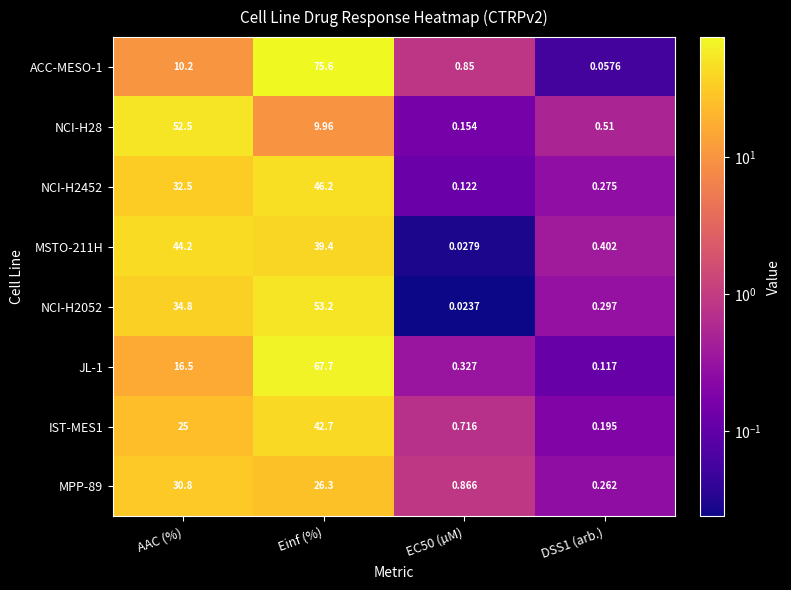

Is the value of ACC-MESO-1 at Einf (%) greater than the value of MPP-89 at AAC (%)?

Yes